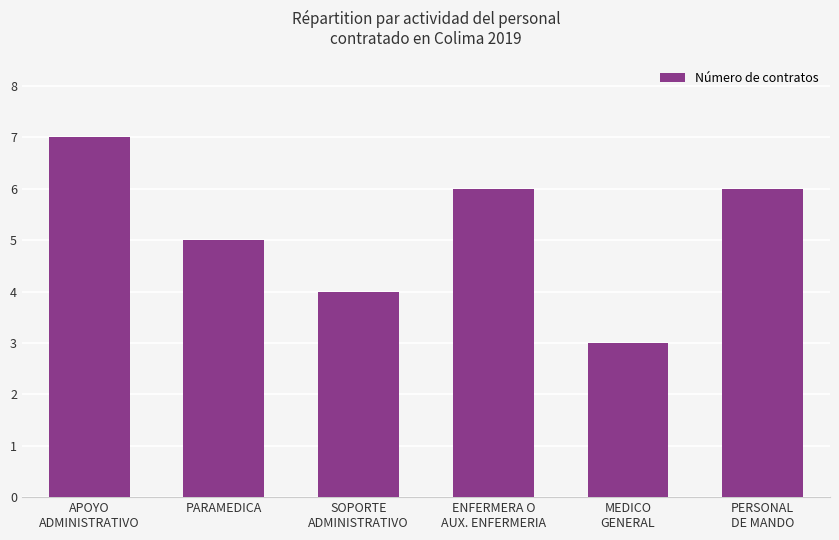

At which category does the chart reach its minimum across all series?

MEDICO
GENERAL